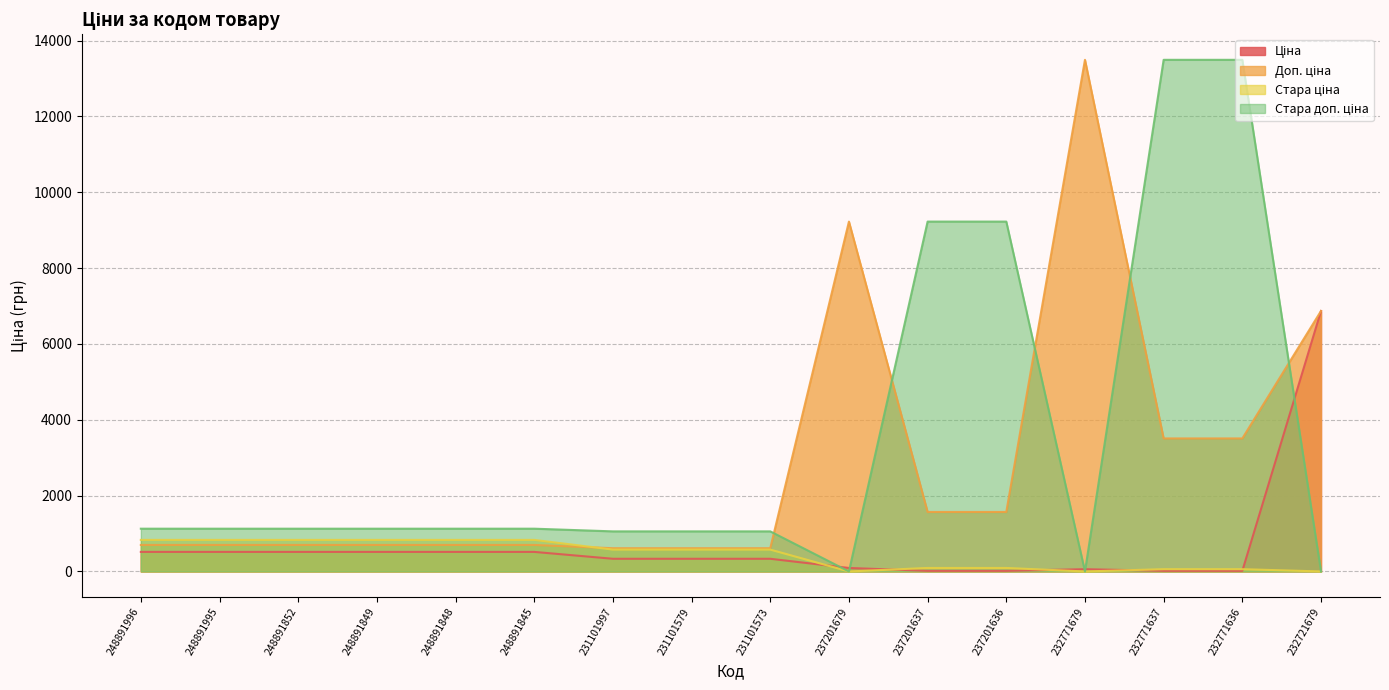

What is the highest value of the Ціна series?

6869.4